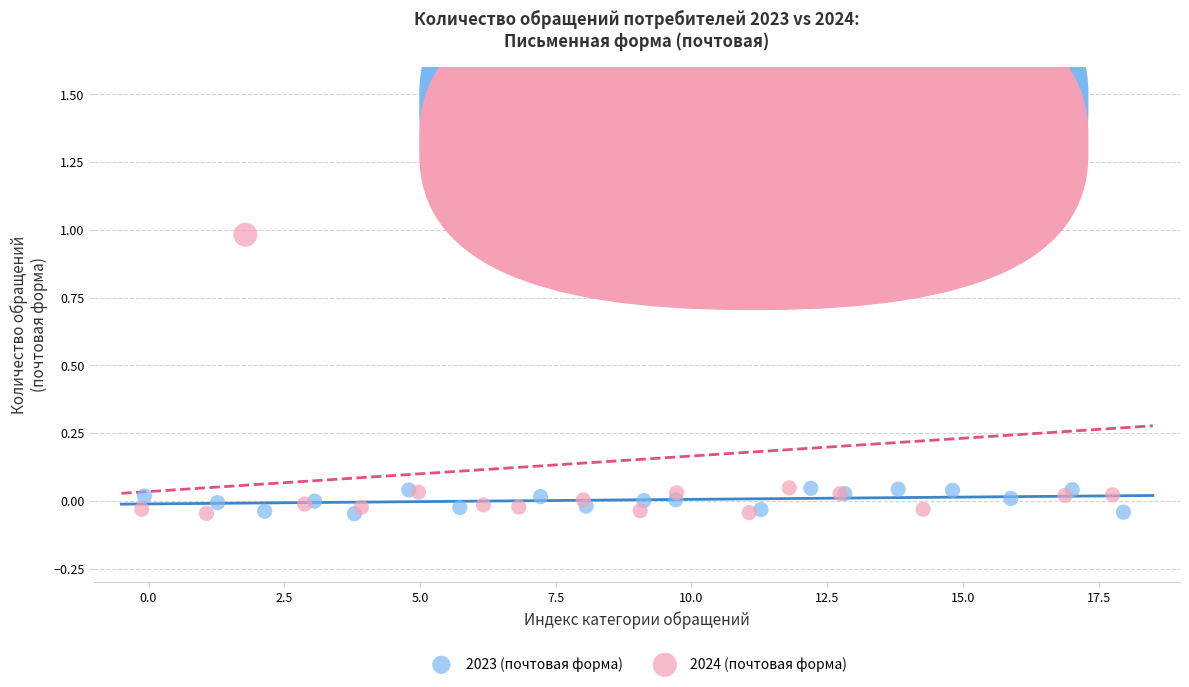

Which series contains the highest Y value?

2024 (почтовая форма)